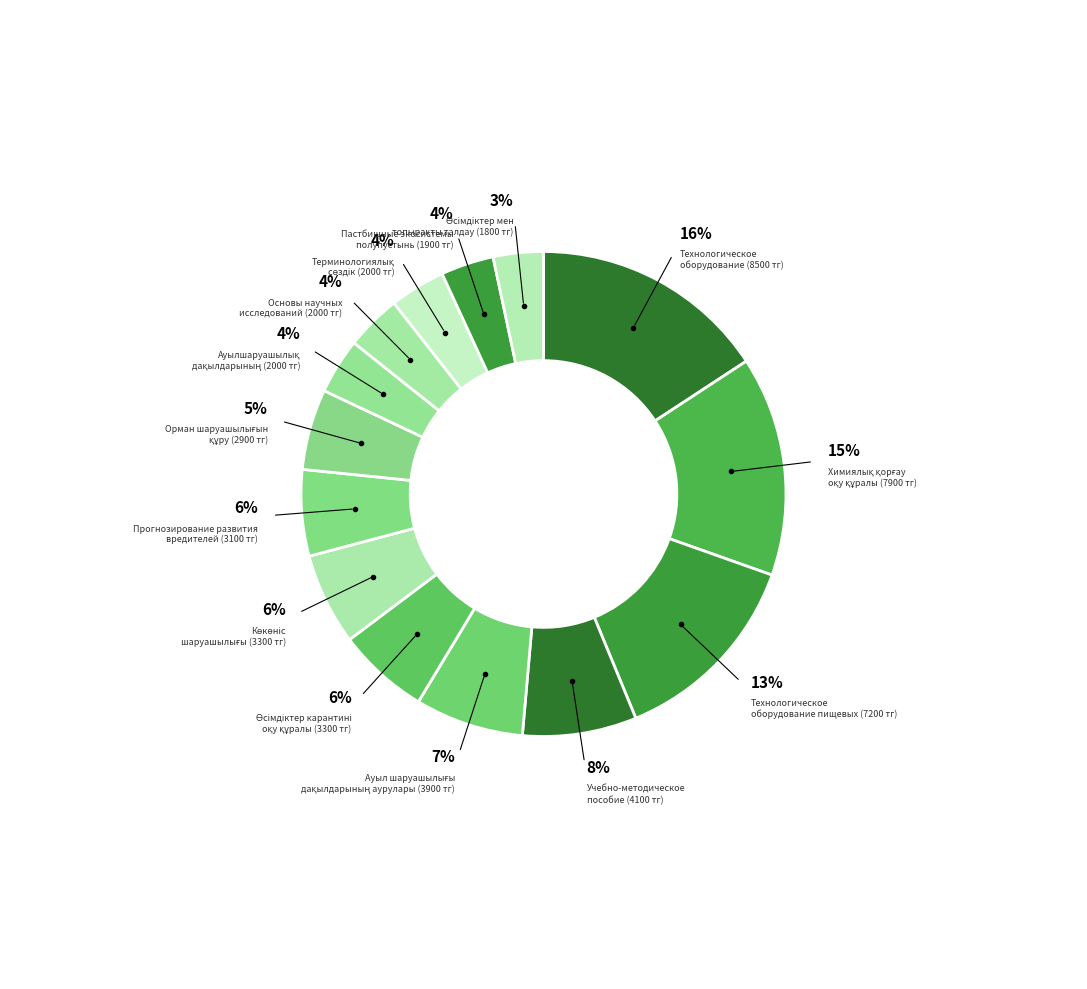

Is there any slice that represents more than half of the pie?

No